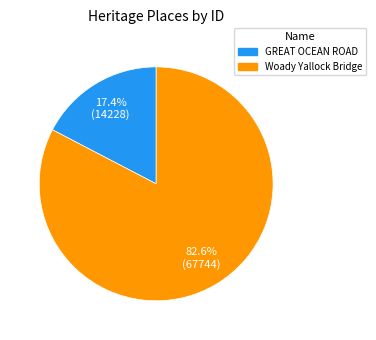

Which category accounts for the majority?

Woady Yallock Bridge